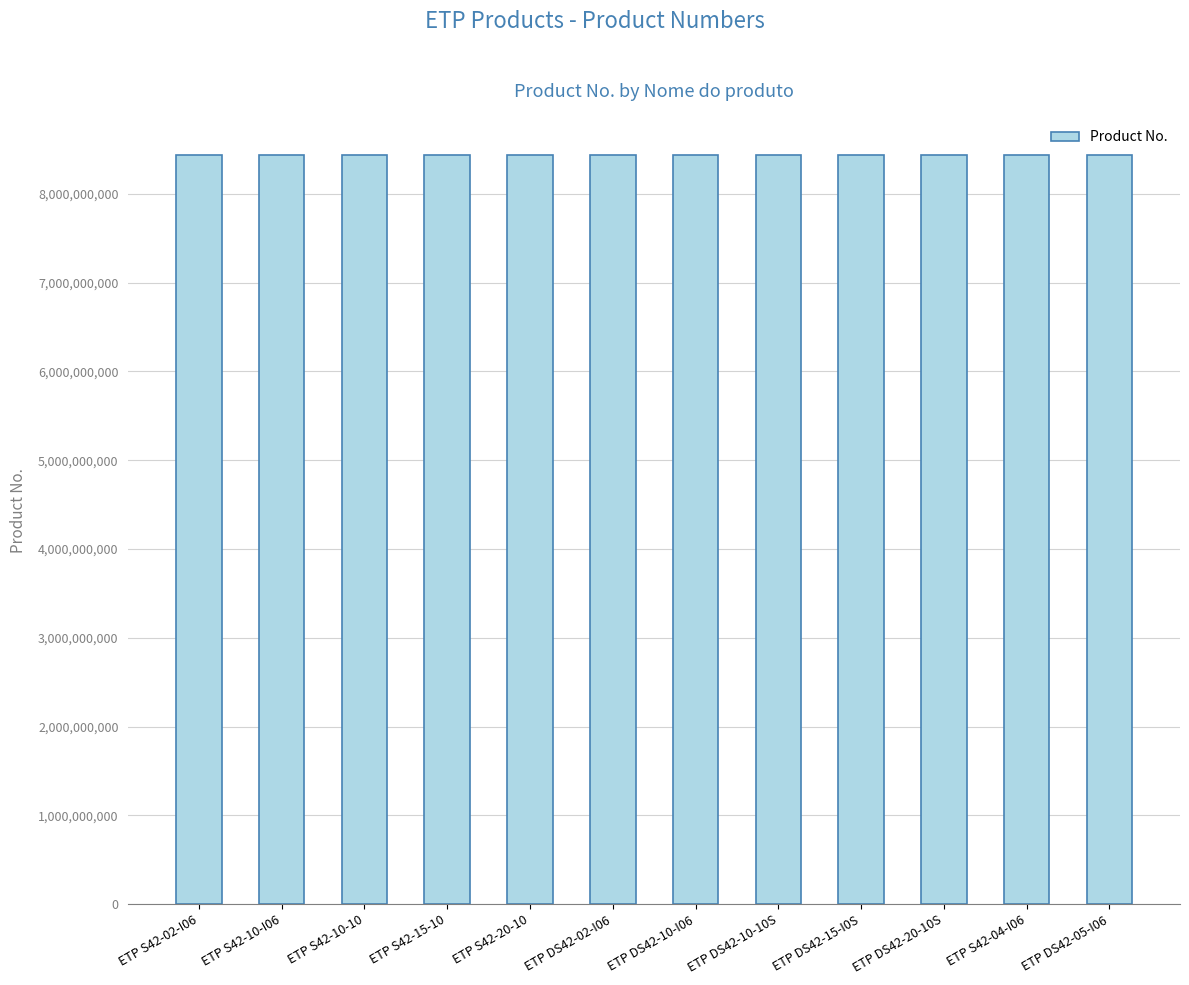

The value at ETP S42-04-I06 is 8433023484. True or false?

True